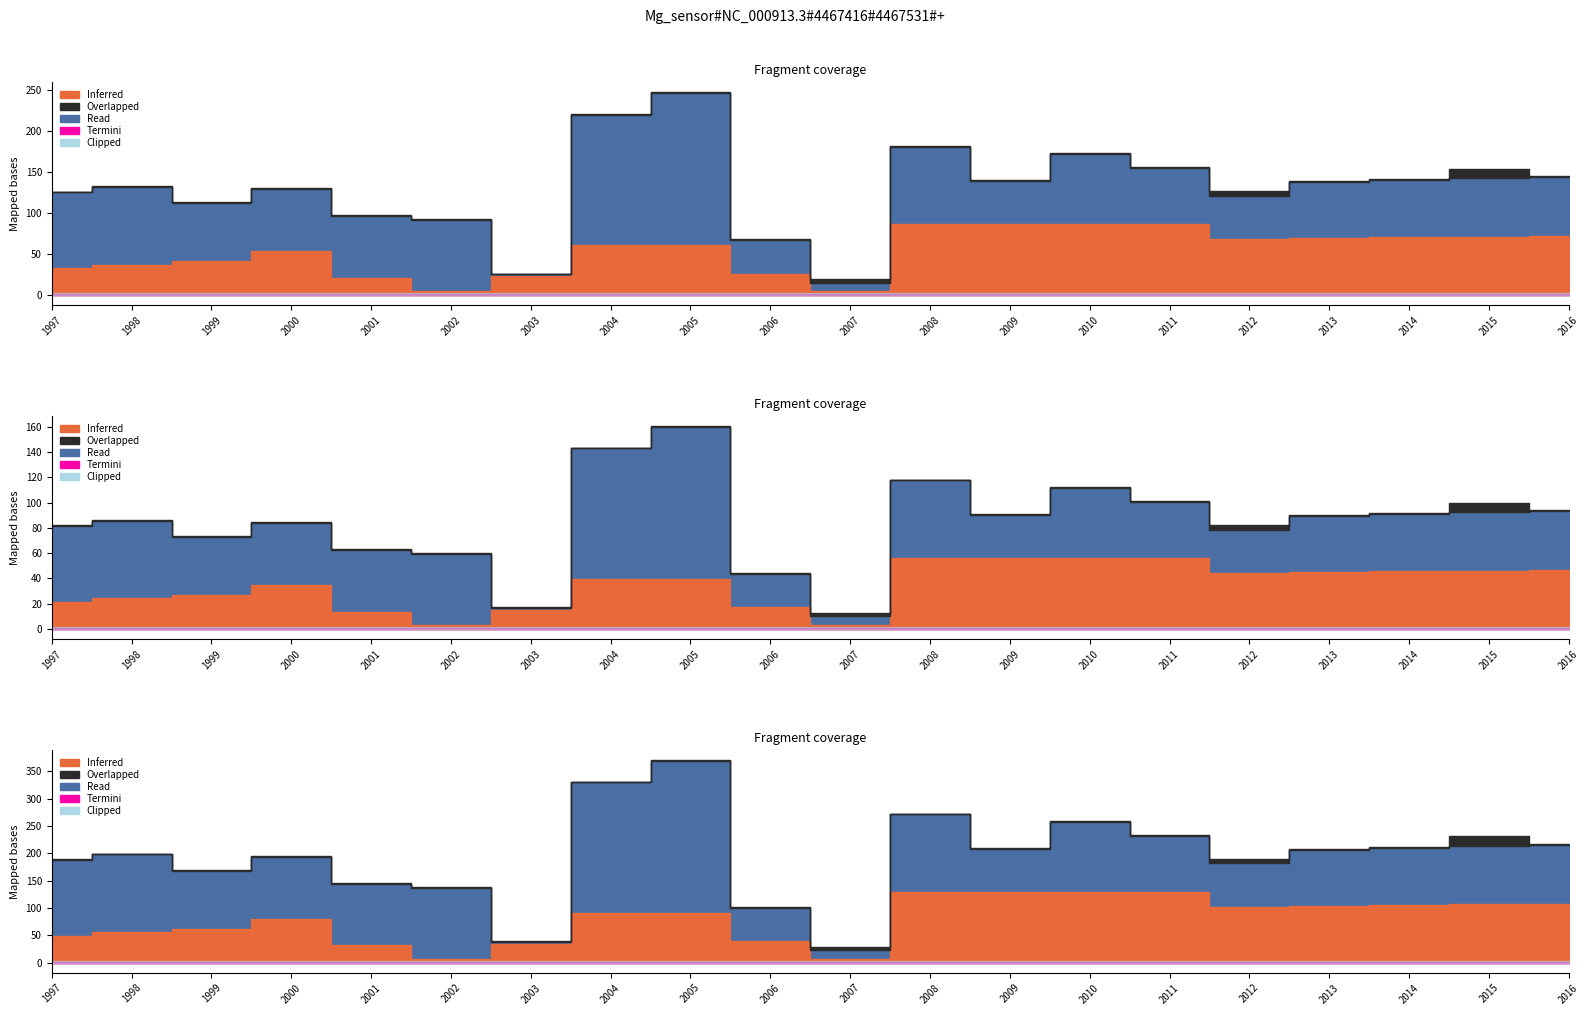

Is it true that Inferred equals 68 at 2012?

True